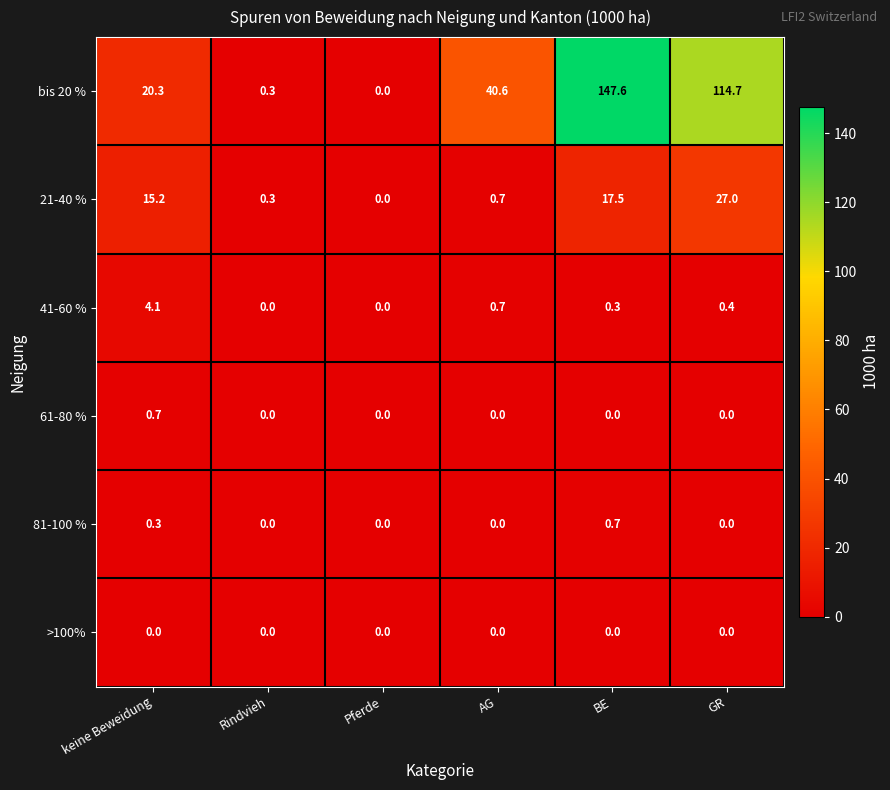

At how many categories does at least one series exceed 125?

1